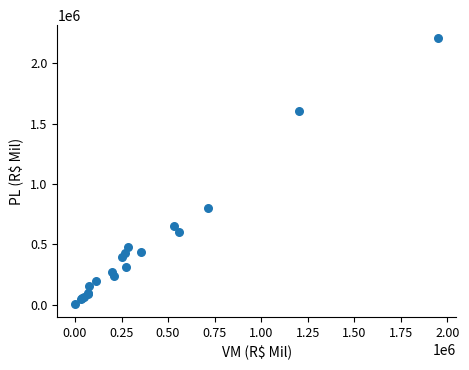

What Y value in the scatter plot is closest to 1106323?

803537.1